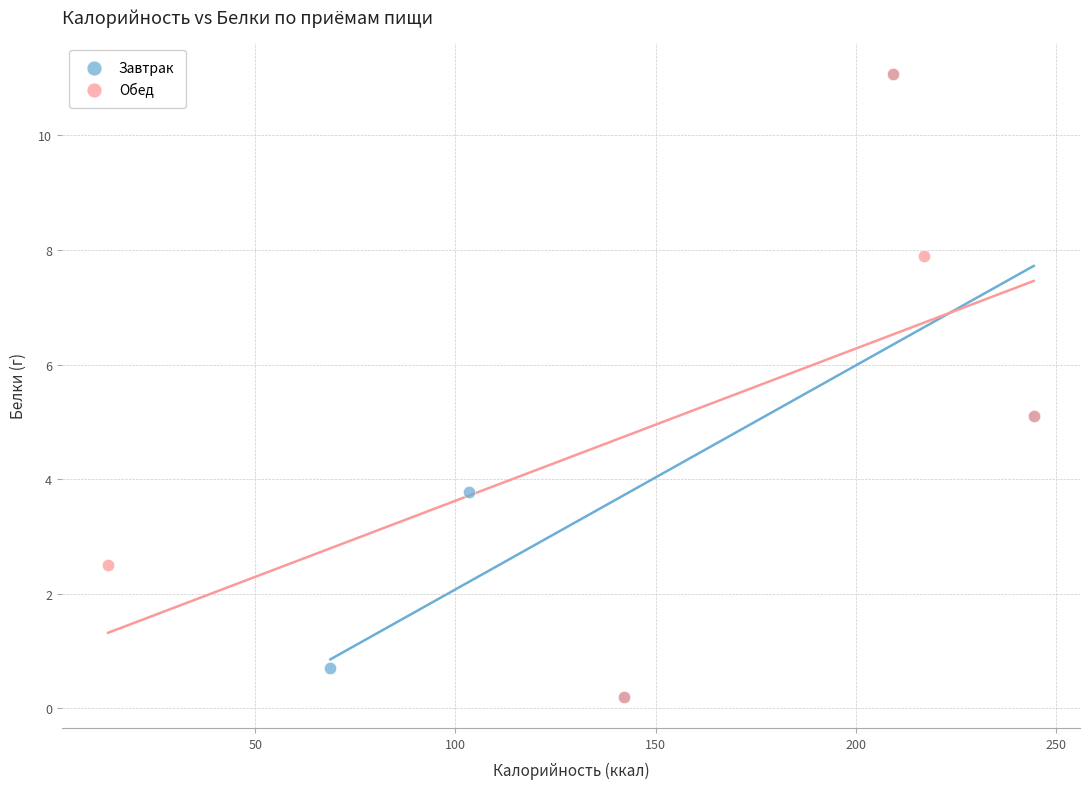

What are all the series names shown in the legend?

Завтрак, Обед